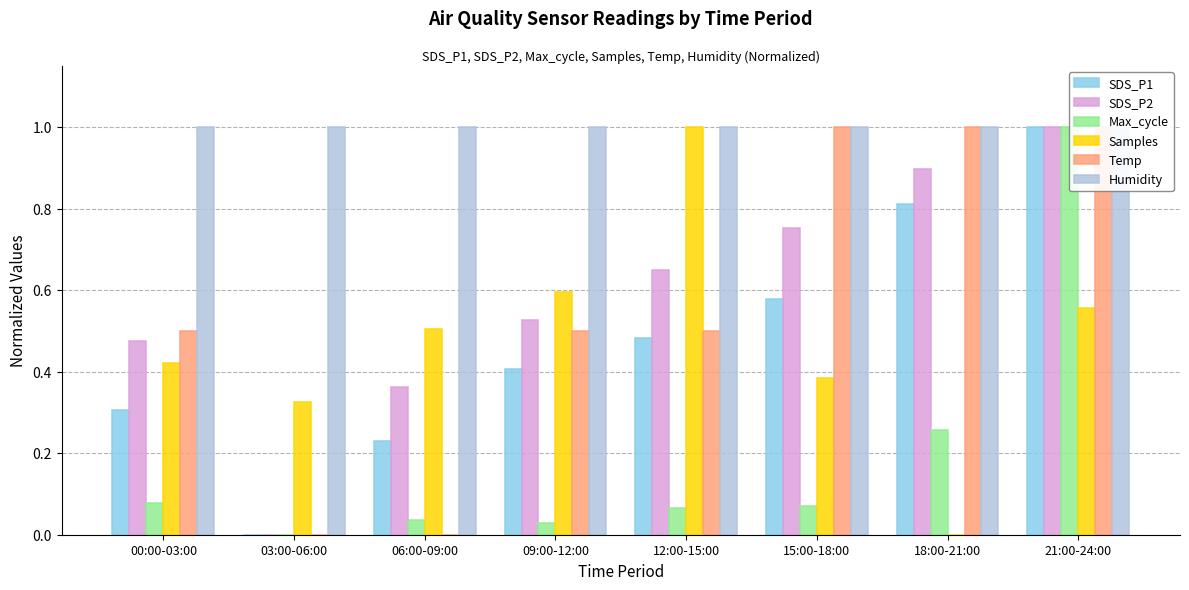

What is the total value across all series at 03:00-06:00?

1.3